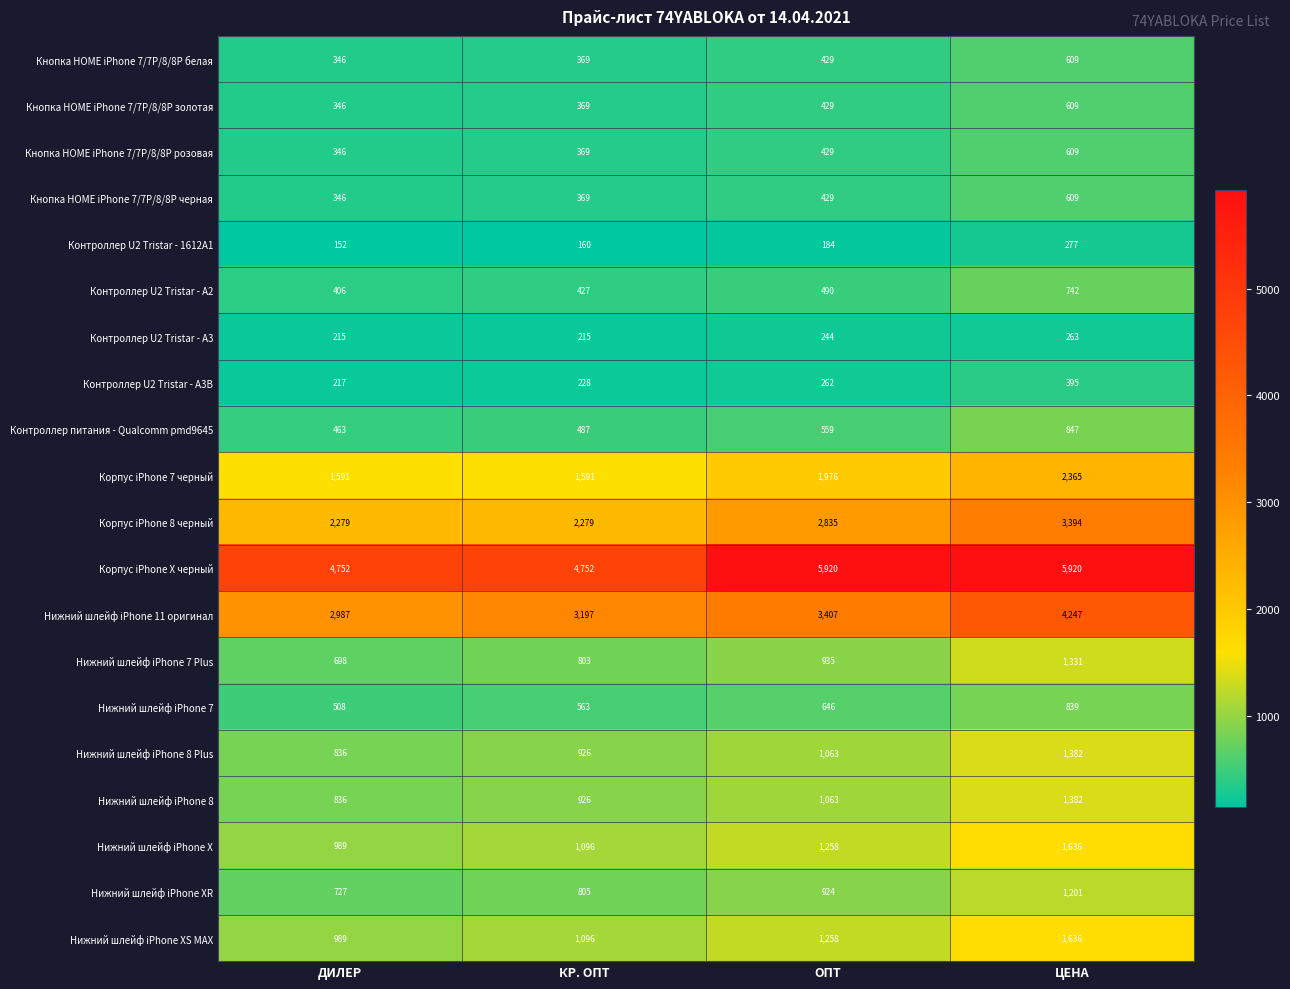

What is the total value across all series at КР. ОПТ?

21027